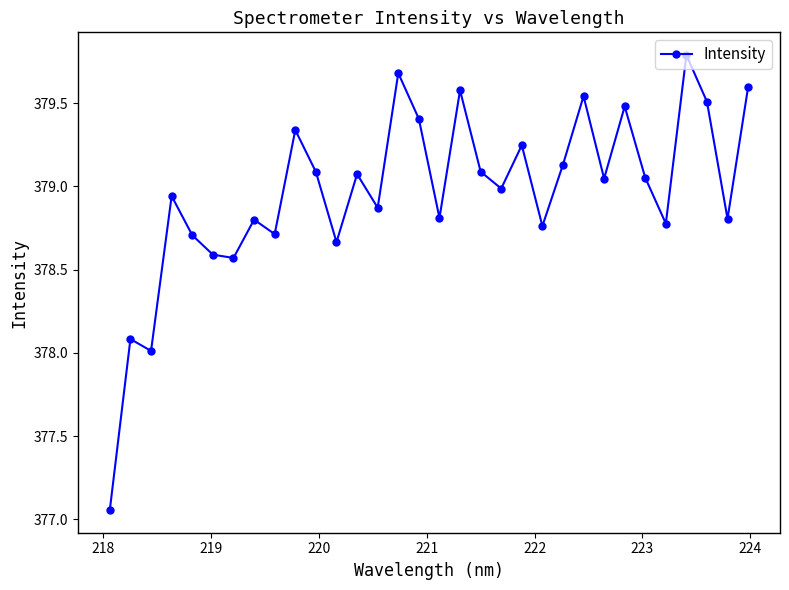

What is the value of the 3rd point from the left?

378.0